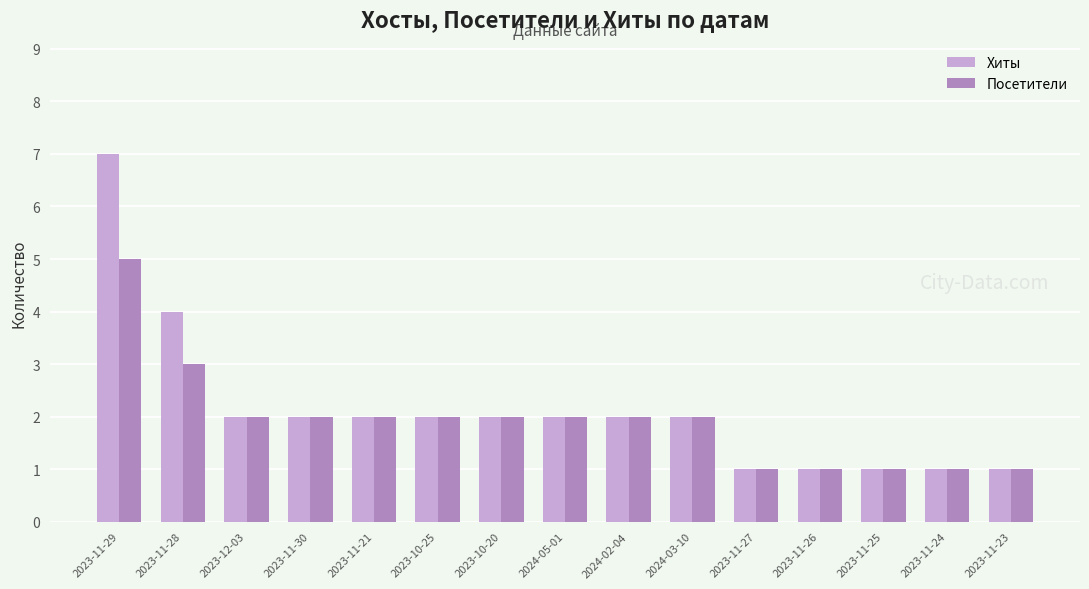

Rank the series by their maximum value, from lowest to highest.

Посетители, Хиты